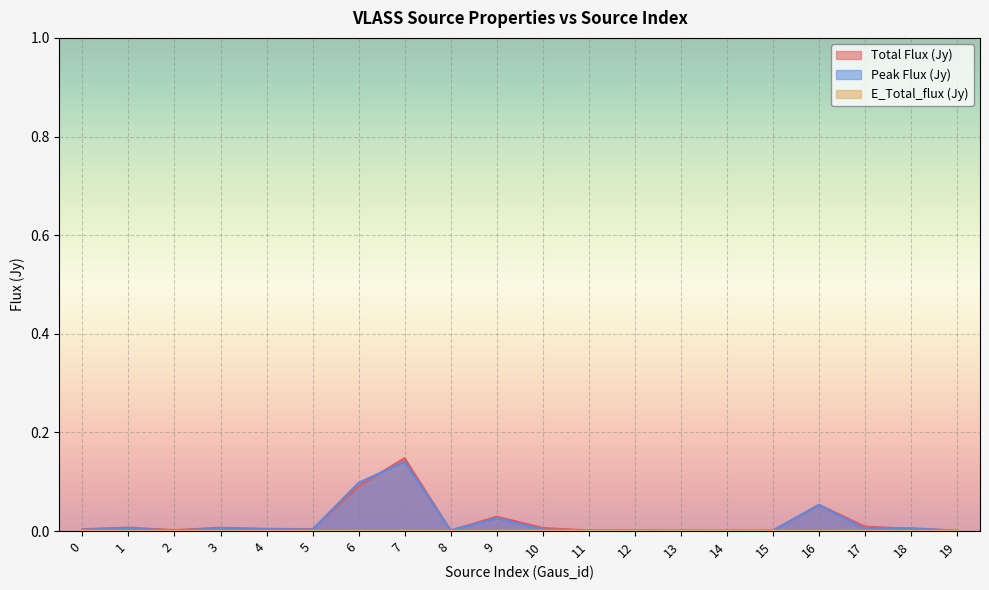

In Total_flux, how many points are higher than both neighbors (excluding endpoints)?

6